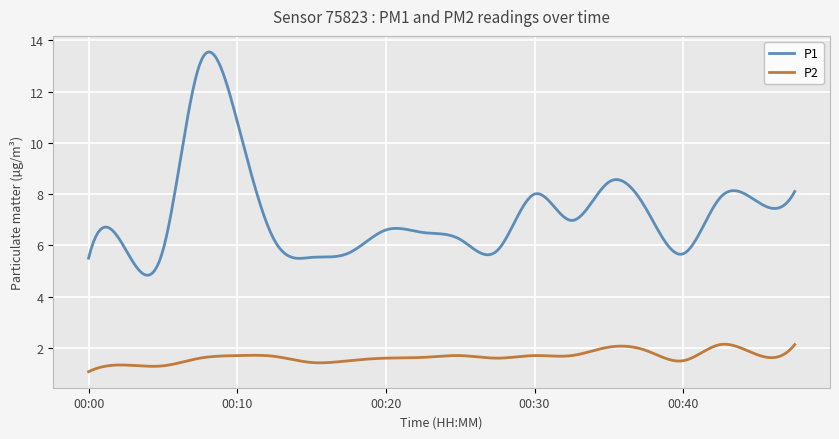

How many lines are shown in the chart?

2